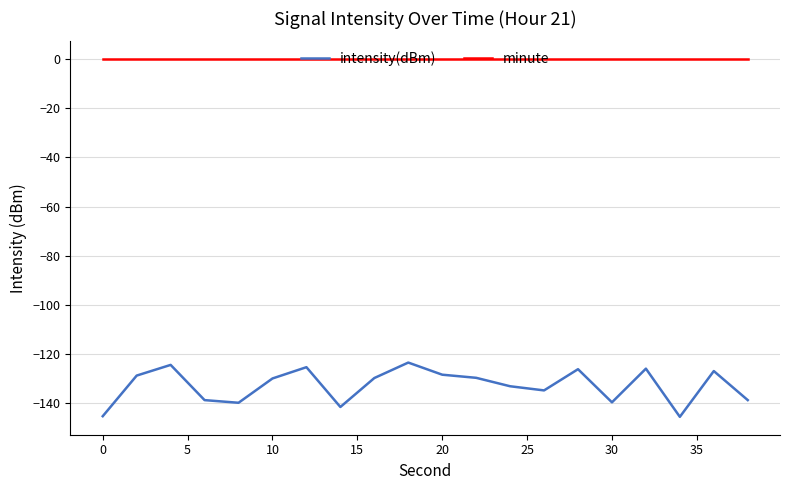

Which series has the widest spread of values?

intensity(dBm)